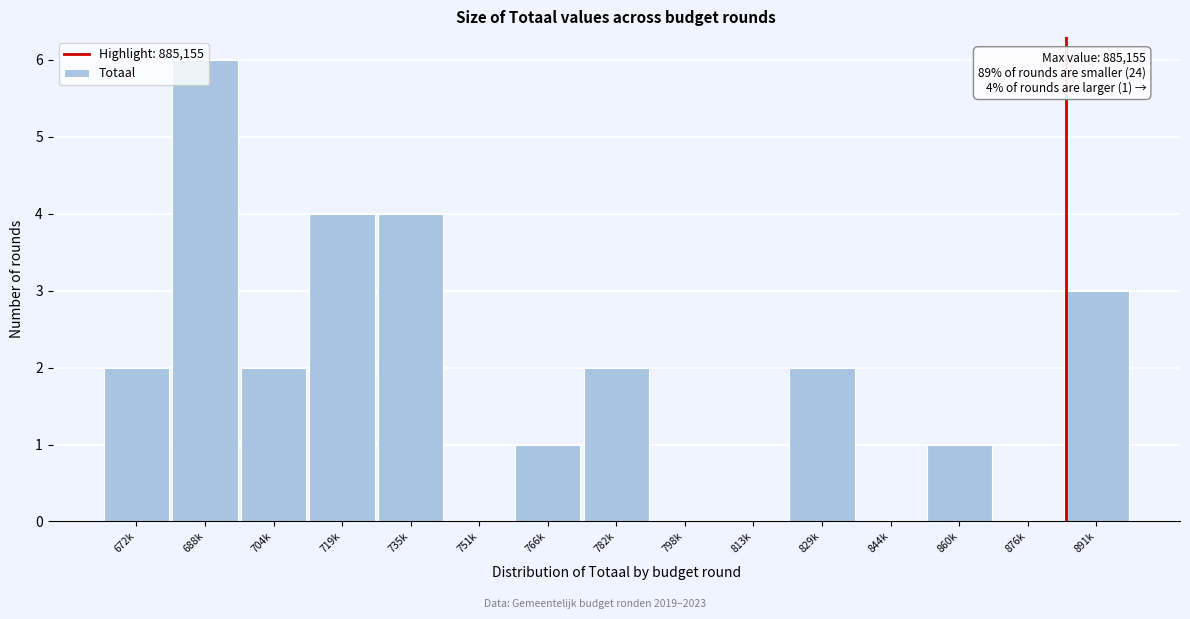

Which label corresponds to the largest value in the chart?

688k